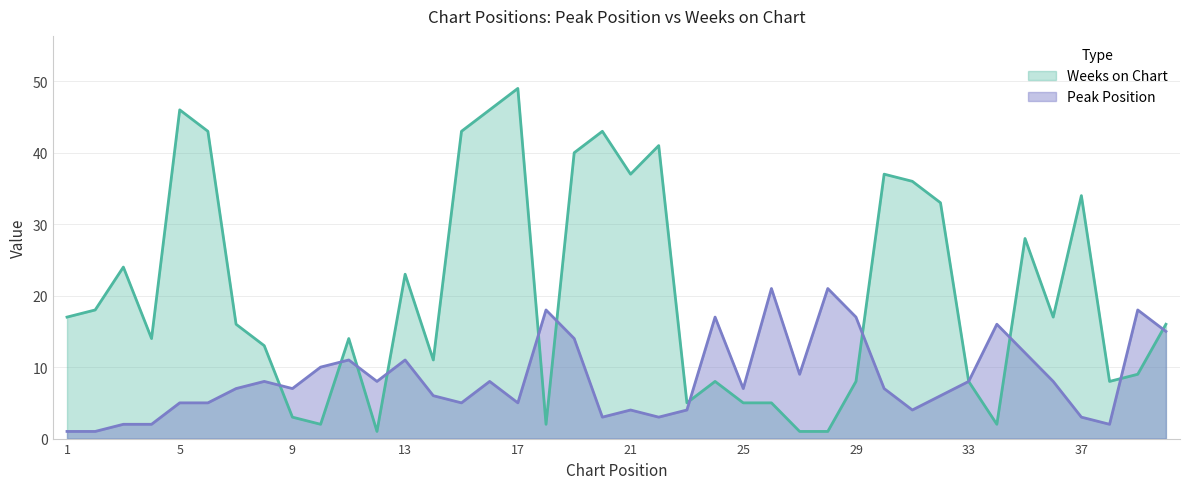

Reading left to right, extract all data points from this chart.

Peak Position: 1=1	2=1	3=2	4=2	5=5	6=5	7=7	8=8	9=7	10=10	11=11	12=8	13=11	14=6	15=5	16=8	17=5	18=18	19=14	20=3	21=4	22=3	23=4	24=17	25=7	26=21	27=9	28=21	29=17	30=7	31=4	32=6	33=8	34=16	35=12	36=8	37=3	38=2	39=18	40=15
Weeks on Chart: 1=17	2=18	3=24	4=14	5=46	6=43	7=16	8=13	9=3	10=2	11=14	12=1	13=23	14=11	15=43	16=46	17=49	18=2	19=40	20=43	21=37	22=41	23=5	24=8	25=5	26=5	27=1	28=1	29=8	30=37	31=36	32=33	33=8	34=2	35=28	36=17	37=34	38=8	39=9	40=16